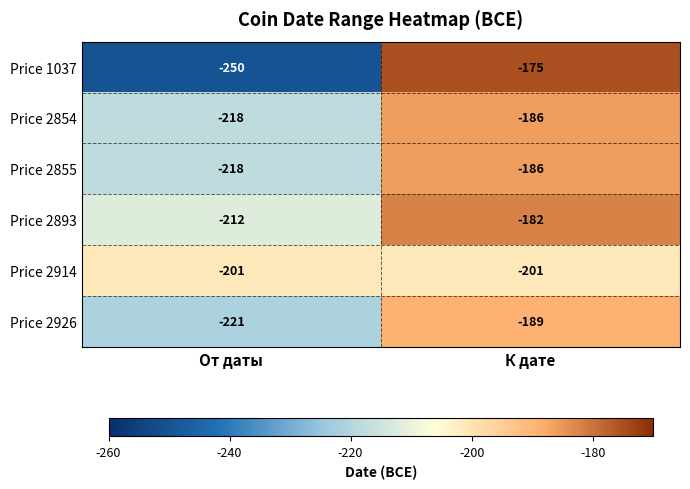

Count the number of data series in this chart.

6